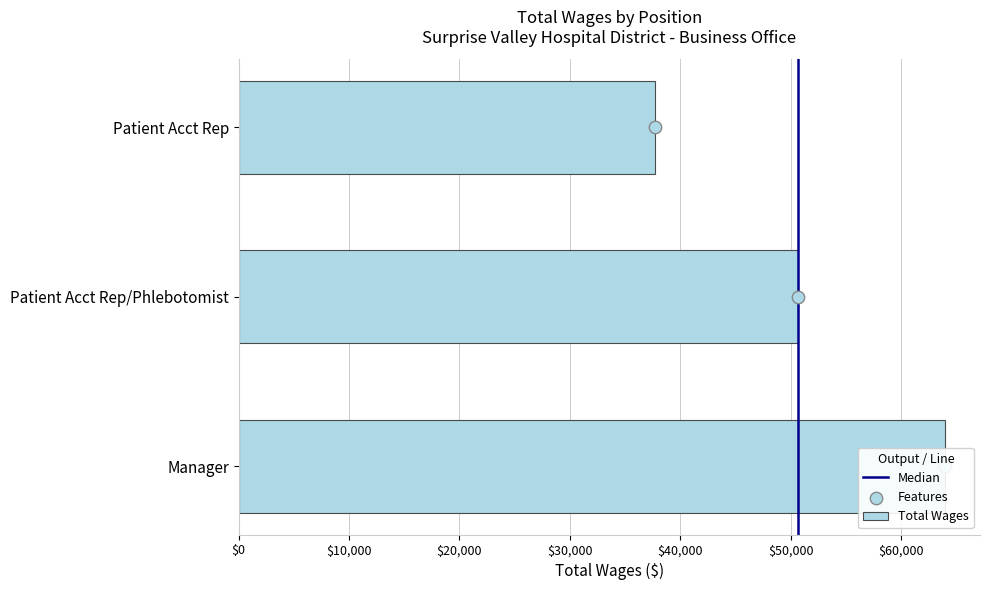

What is the ratio of the value at Patient Acct Rep to the value at Patient Acct Rep/Phlebotomist?

0.7